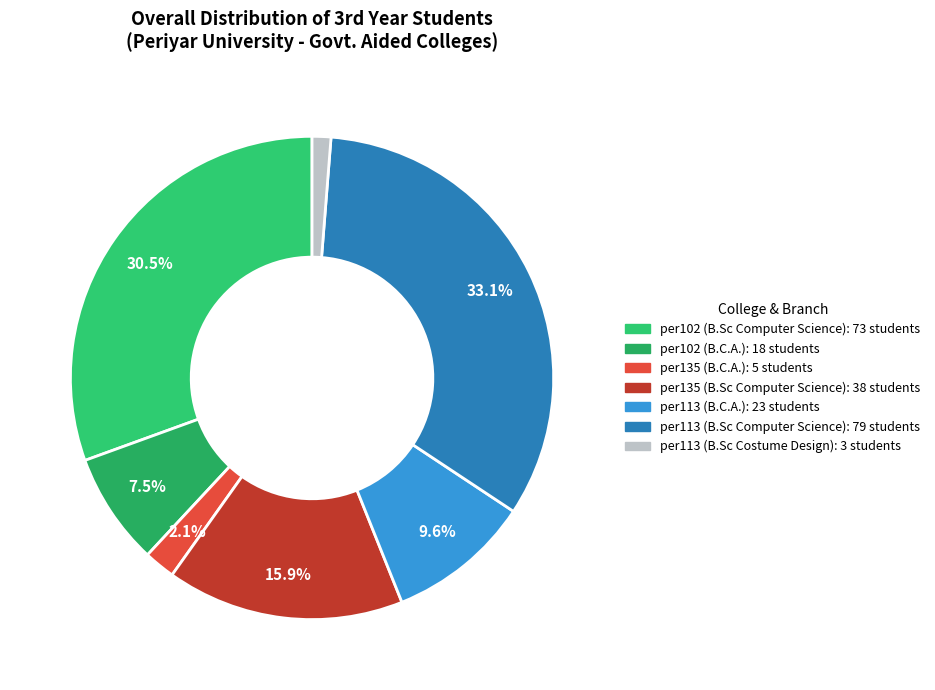

To the nearest percent, what percentage of the pie is per102 (B.Sc Computer Science)?

31%